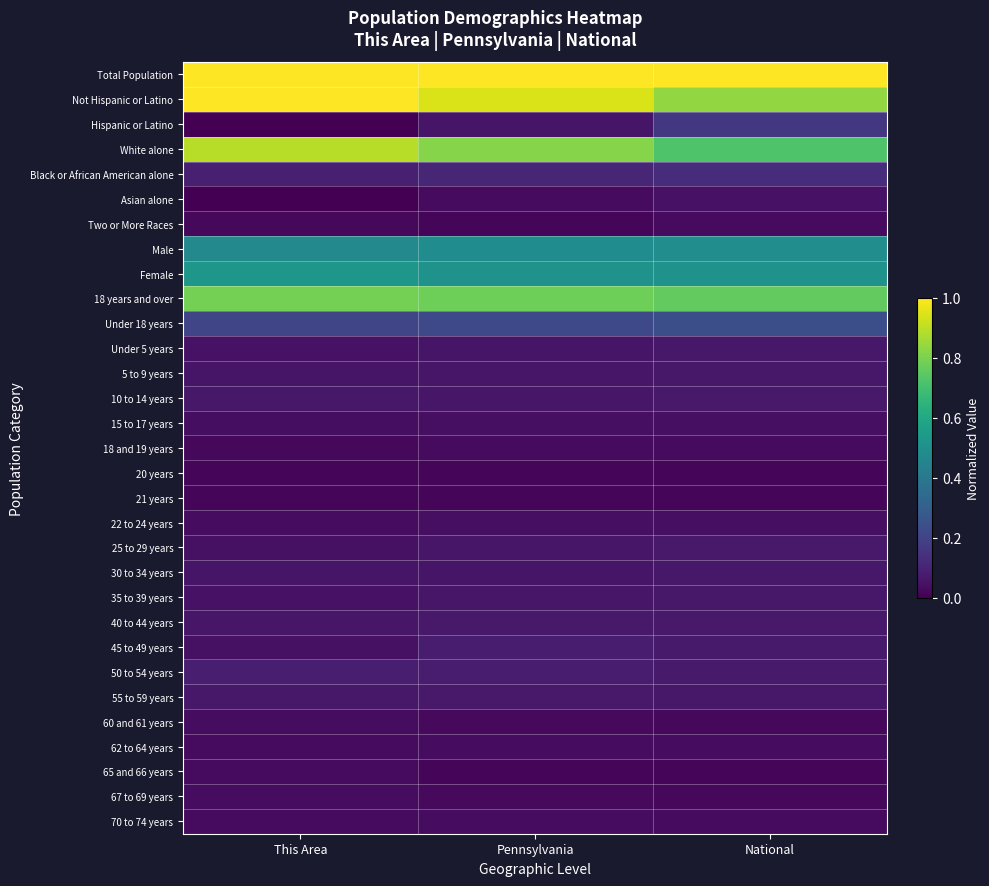

Which series has the largest total across all categories?

Total Population